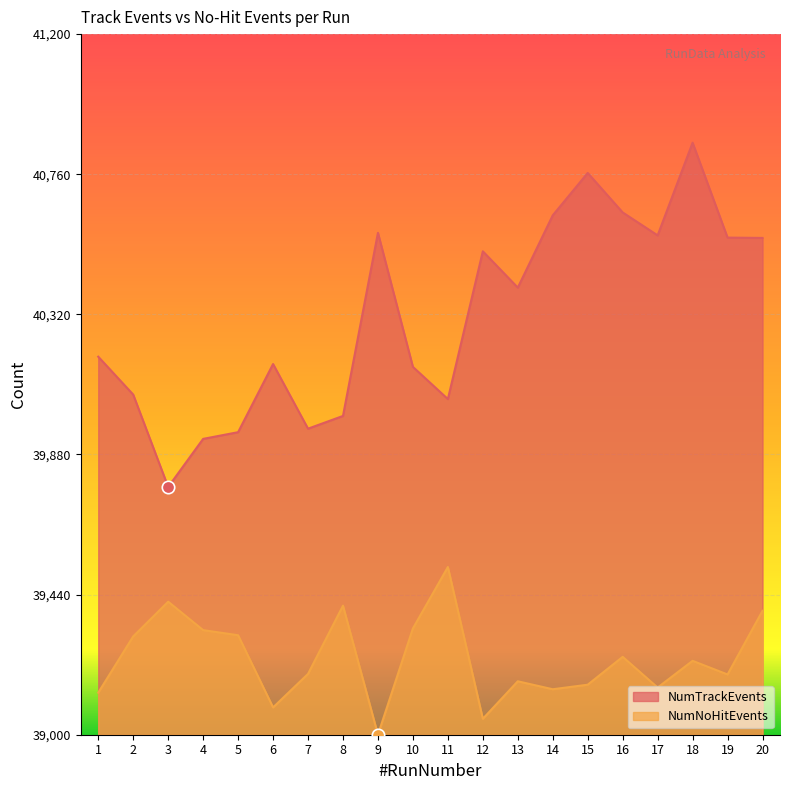

What are all the series names shown in the legend?

NumTrackEvents, NumNoHitEvents